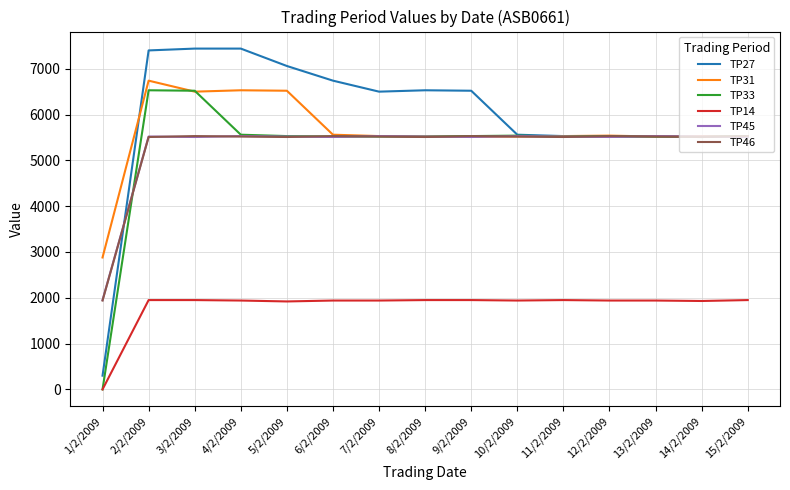

Between 1/2/2009 and 9/2/2009, which series saw the biggest shift?

TP27